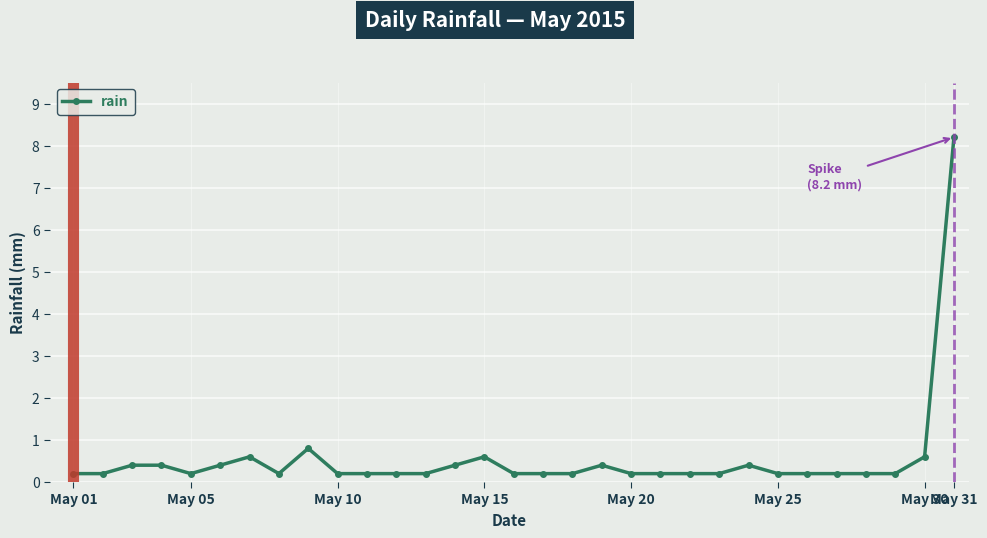

What is the greatest value displayed?

8.2